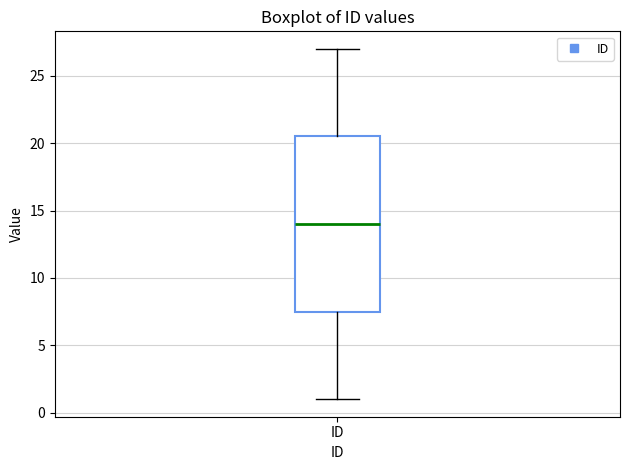

Transcribe this box plot: give where the median line is, the range the box spans, and where the two whiskers end, as read against the y-axis. The values are not printed on the chart, so give them approximately, as read against the axis.

median 14.0, box 7.5 to 20.5, whiskers 1.0 to 27.0